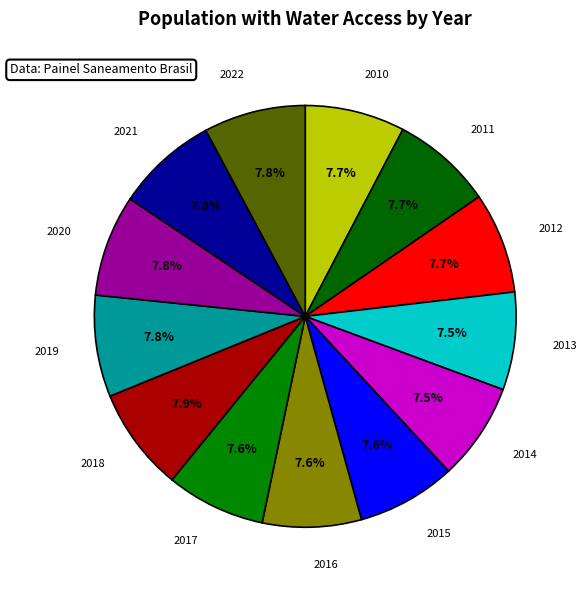

Is there a majority slice in this chart?

No